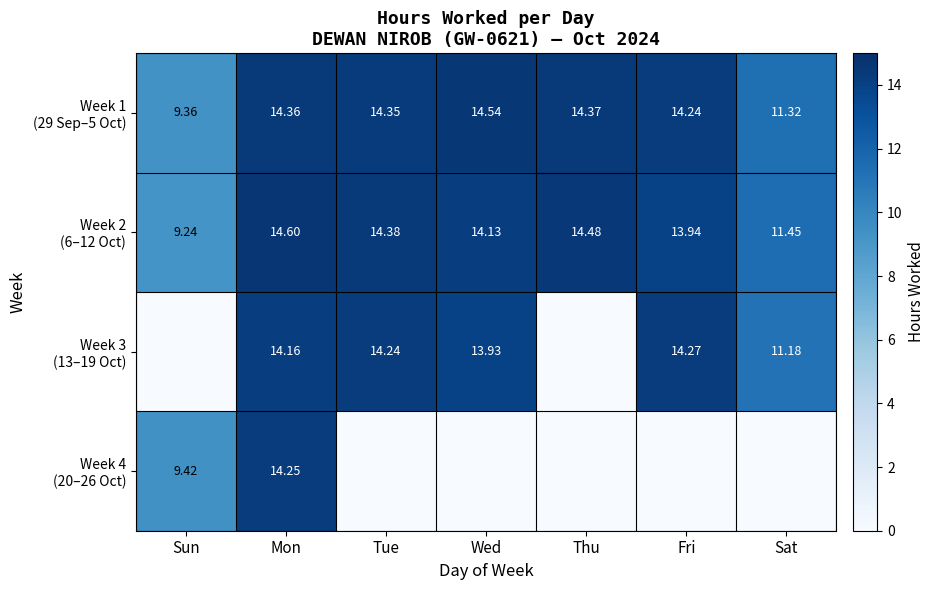

How many values in the Week 3 (13–19 Oct) series are below 13?

3